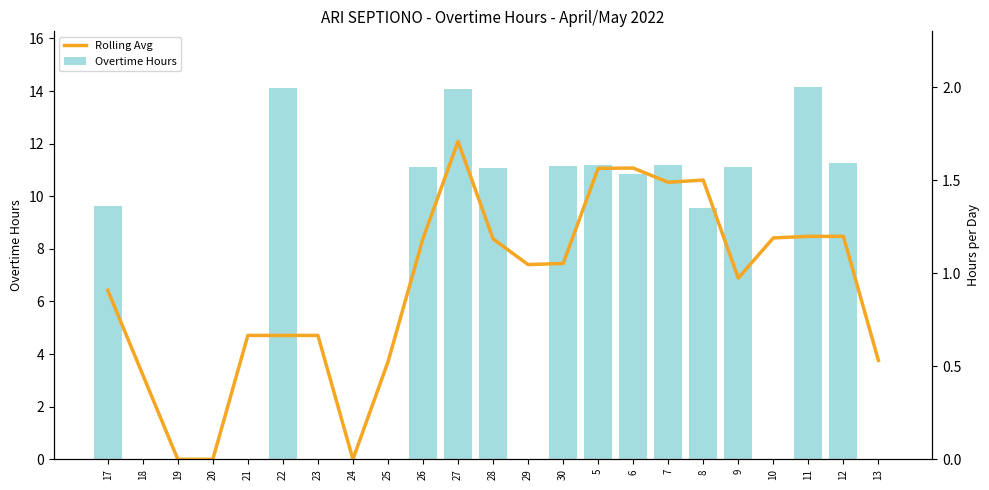

What is the label of the 4th bar from the right?

10